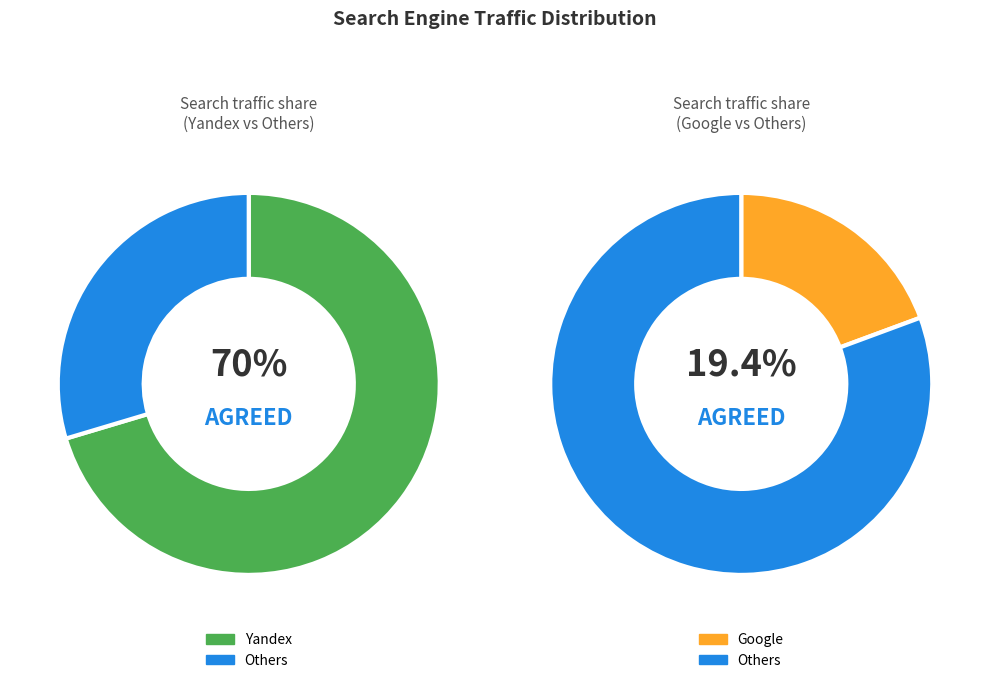

The Bing.com slice represents 0% of the pie. True or false?

True